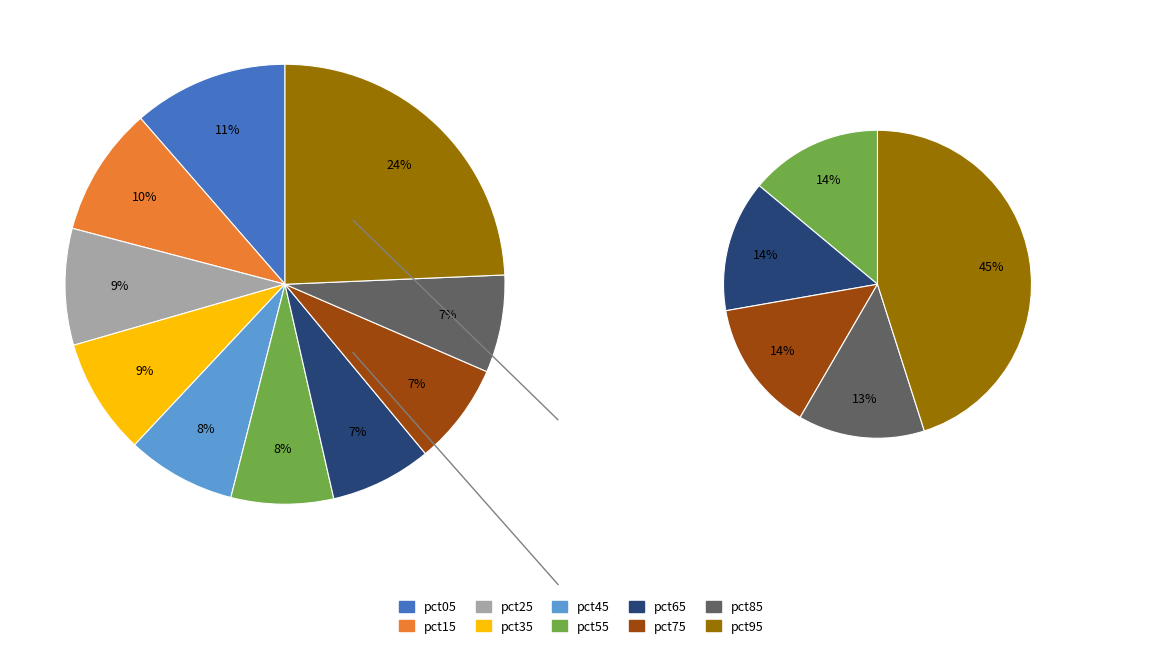

To the nearest percent, what percentage of the pie is pct15?

10%